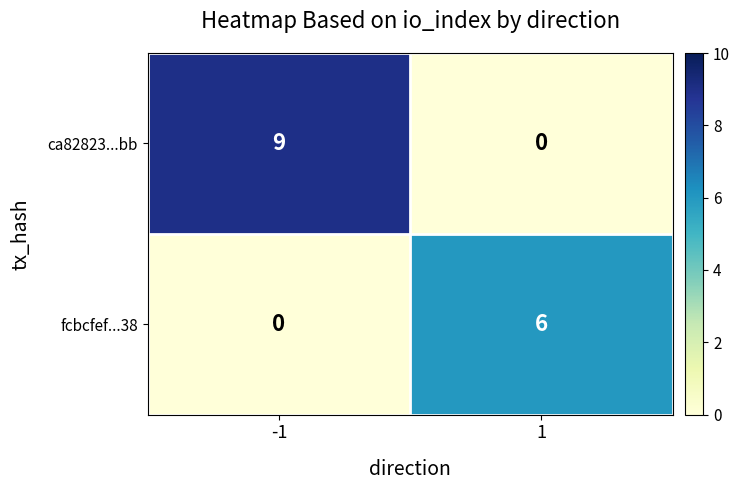

Rank the series by their average value, from highest to lowest.

ca82823...bb, fcbcfef...38